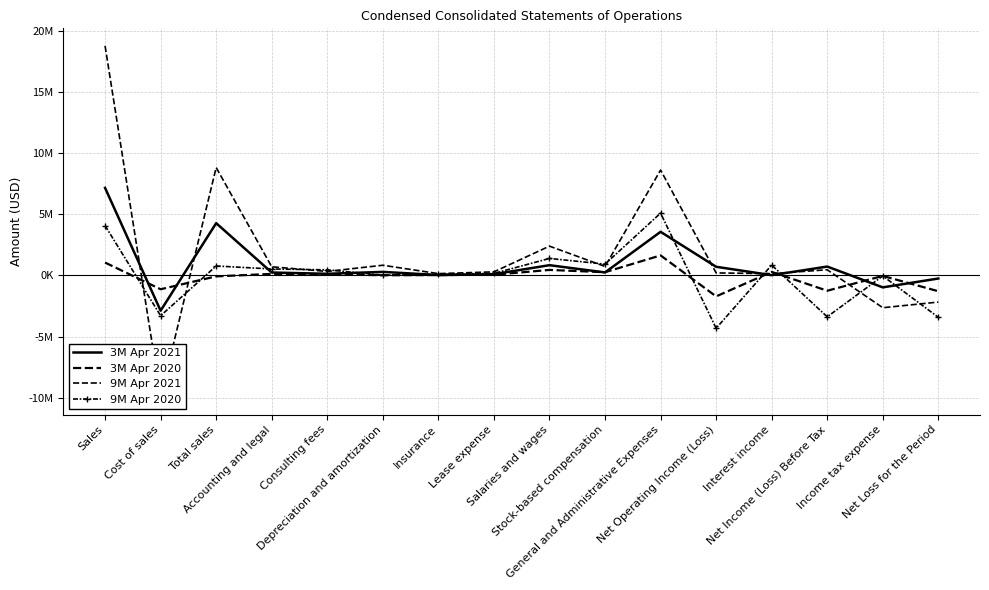

What is the difference between the maximum and minimum values in the 3M Apr 2021 series?

10038766